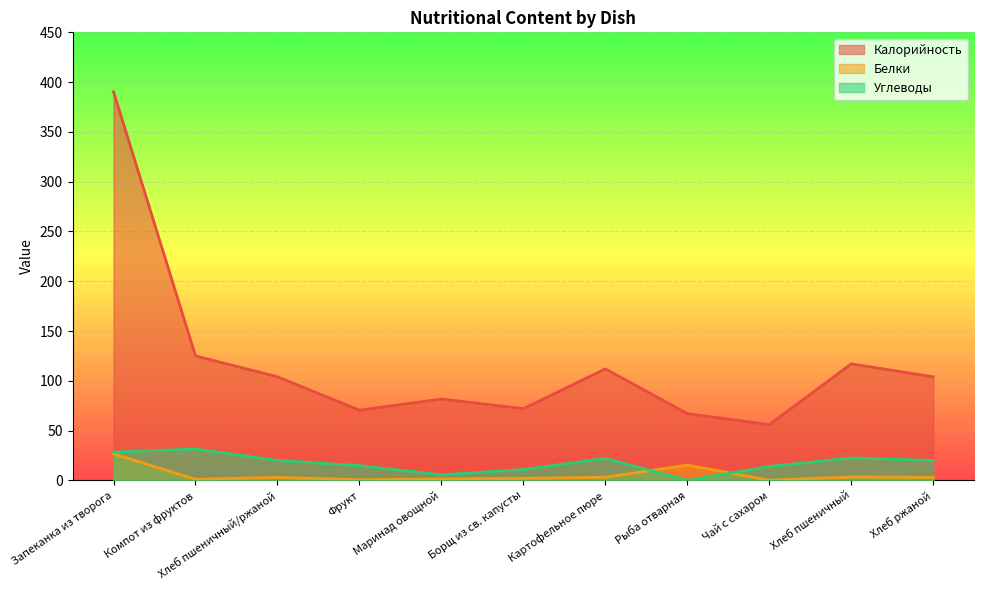

Reading left to right, extract all data points from this chart.

Калорийность: 390.3	125.0	104.0	70.5	81.7	72.0	112.0	67.0	56.0	117.0	104.0
Белки: 26.6	1.1	3.0	0.6	1.4	2.0	3.2	15.3	0.2	3.4	3.0
Углеводы: 28.4	31.5	20.0	14.8	5.6	10.9	22.1	0.0	14.0	22.5	20.0